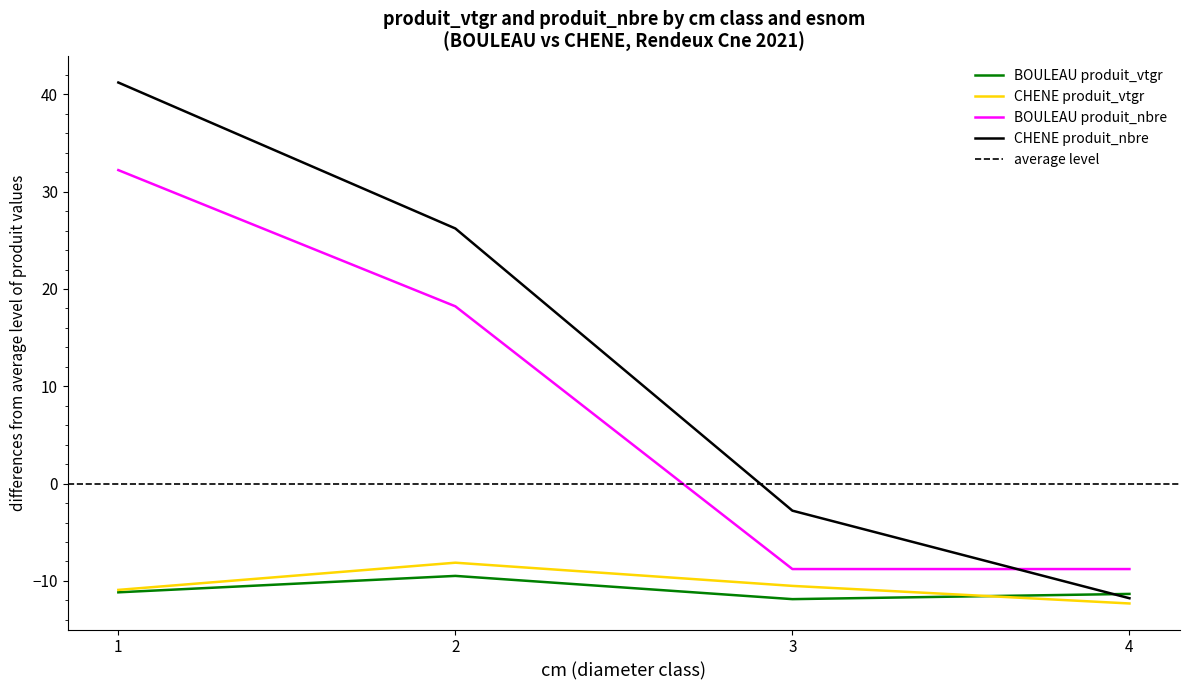

How many categories are shown in the chart?

4